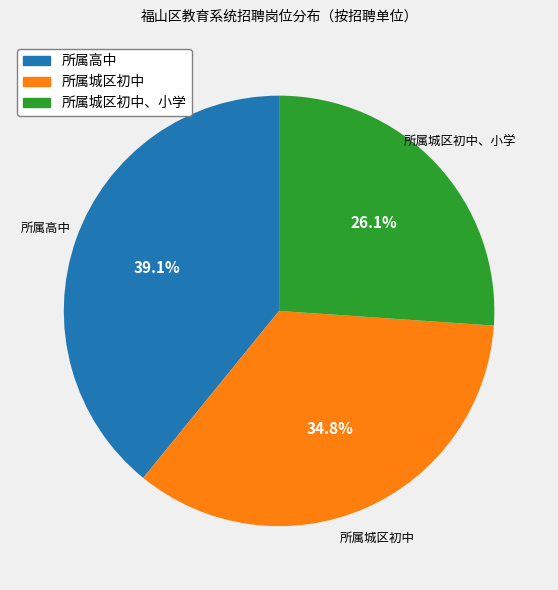

To the nearest percent, what is the average slice percentage?

33%